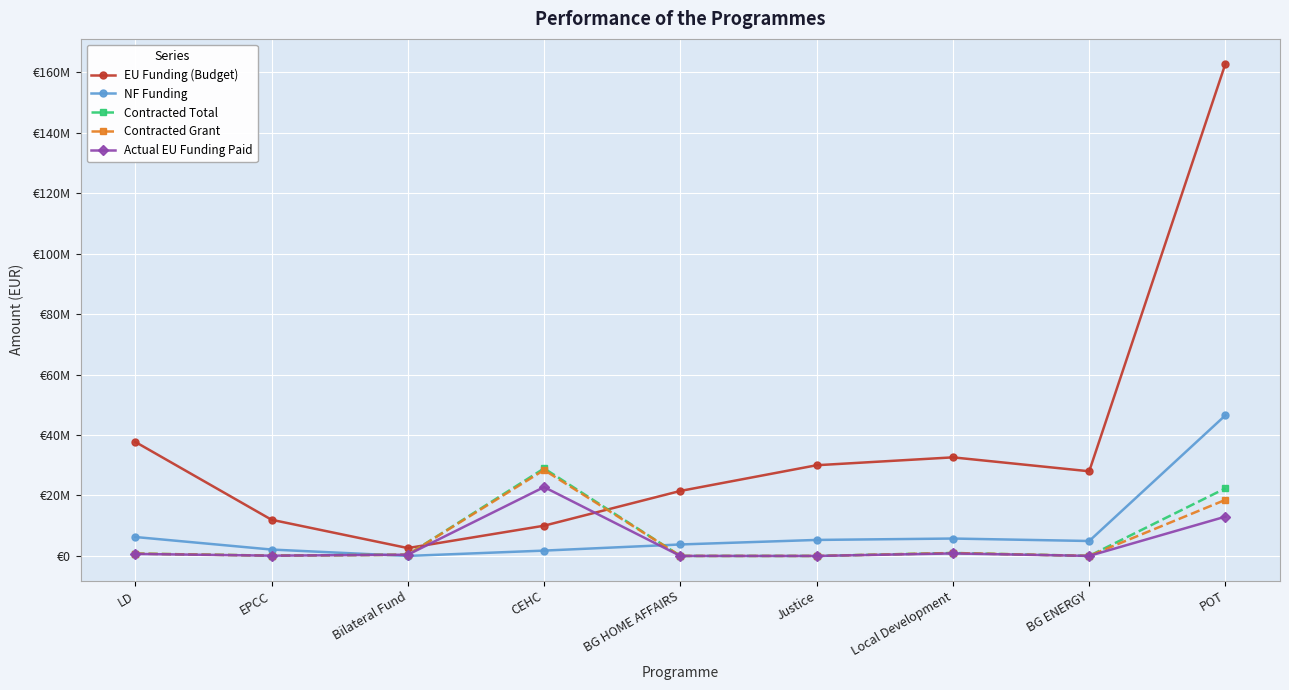

Does the chart have visible grid lines?

Yes